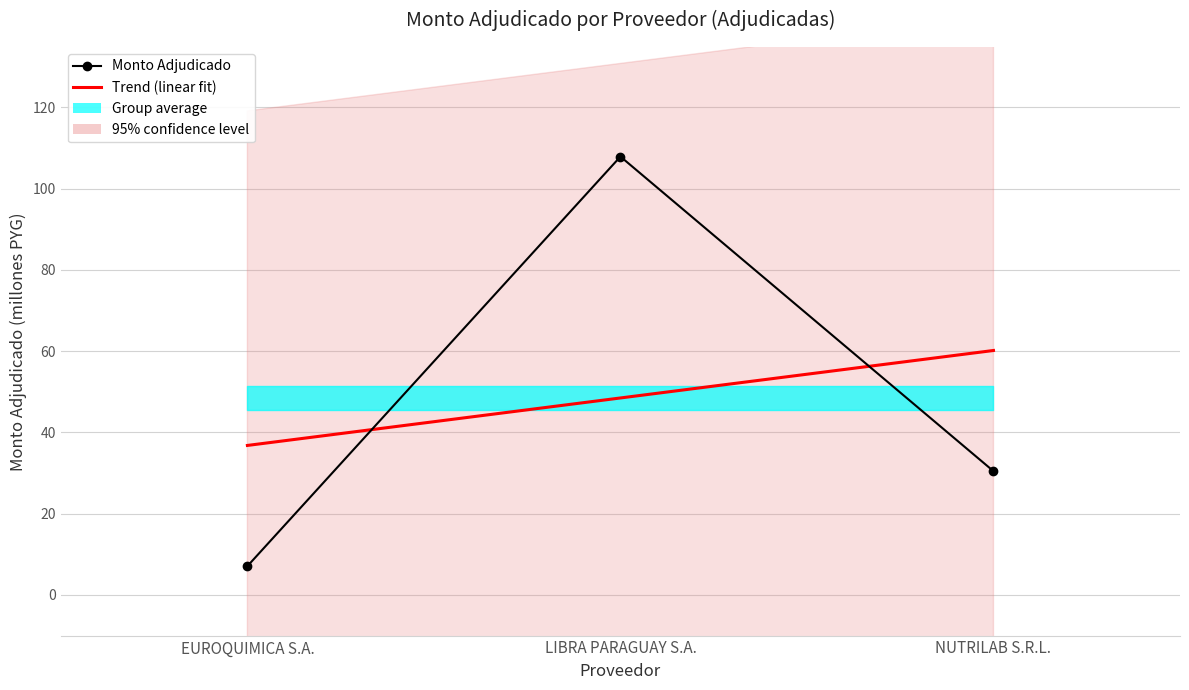

At which category does the chart reach its minimum across all series?

EUROQUIMICA S.A.